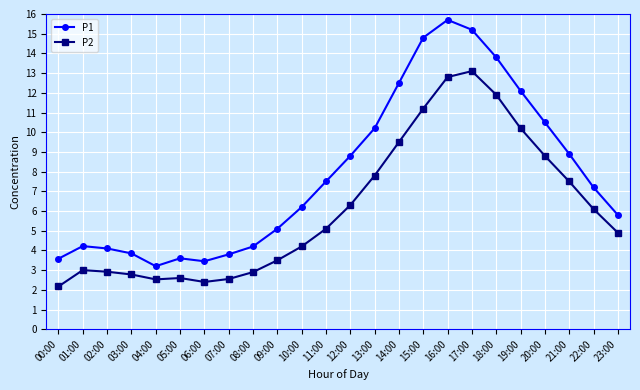

Is it true that P1 equals 12.5 at 14:00?

True